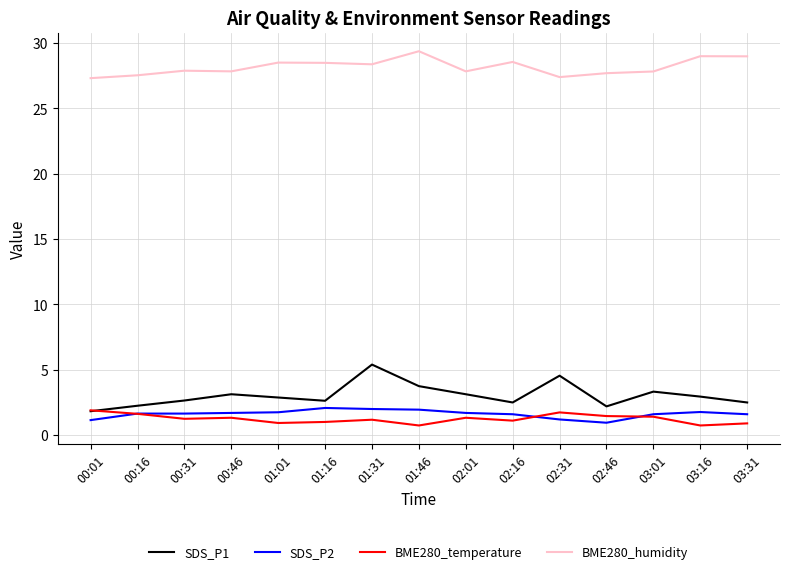

The SDS_P1 series shows 4.4 at 00:31. True or false?

False